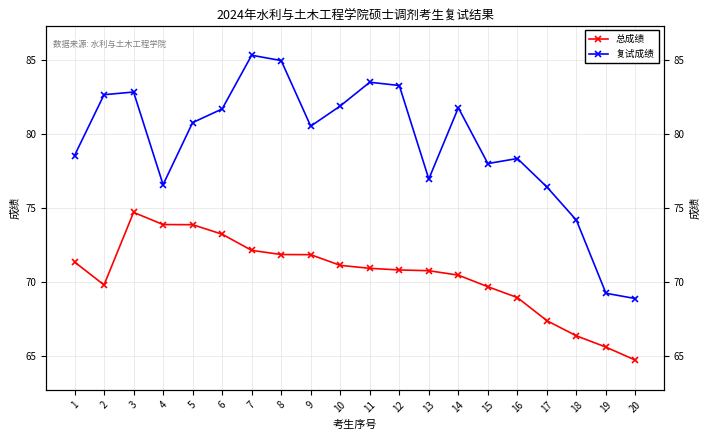

Where is 复试成绩 nearest to the value 77?

13